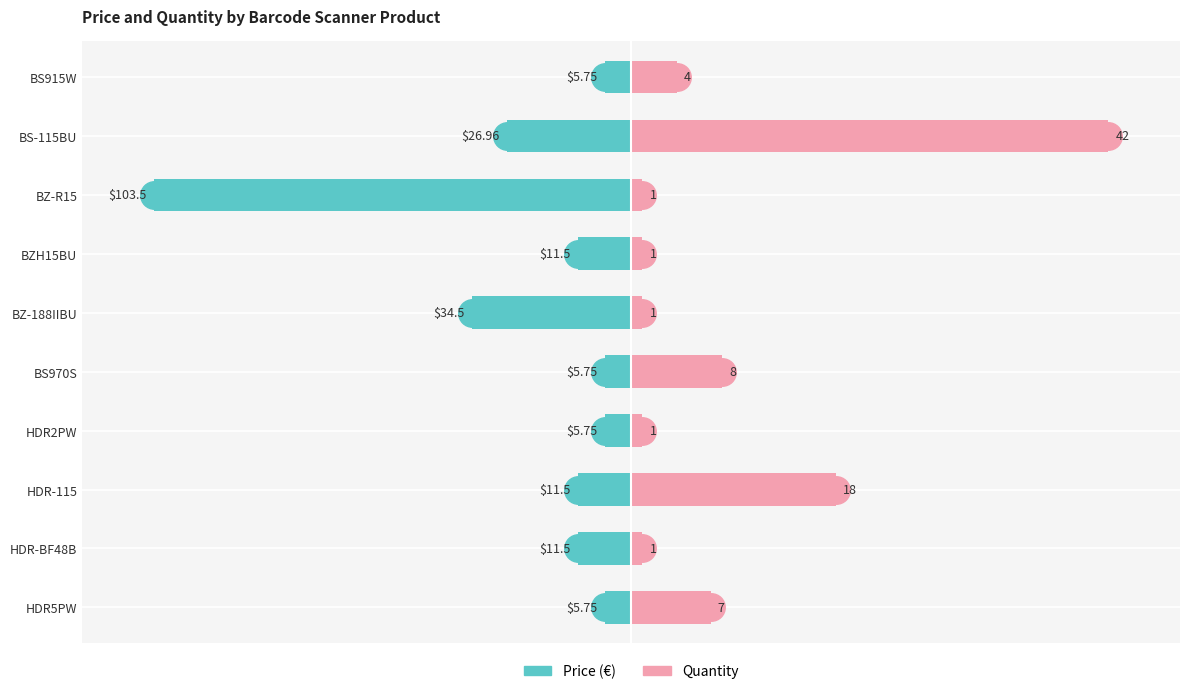

Which has a higher value, BS-115BU or BZH15BU?

BZH15BU